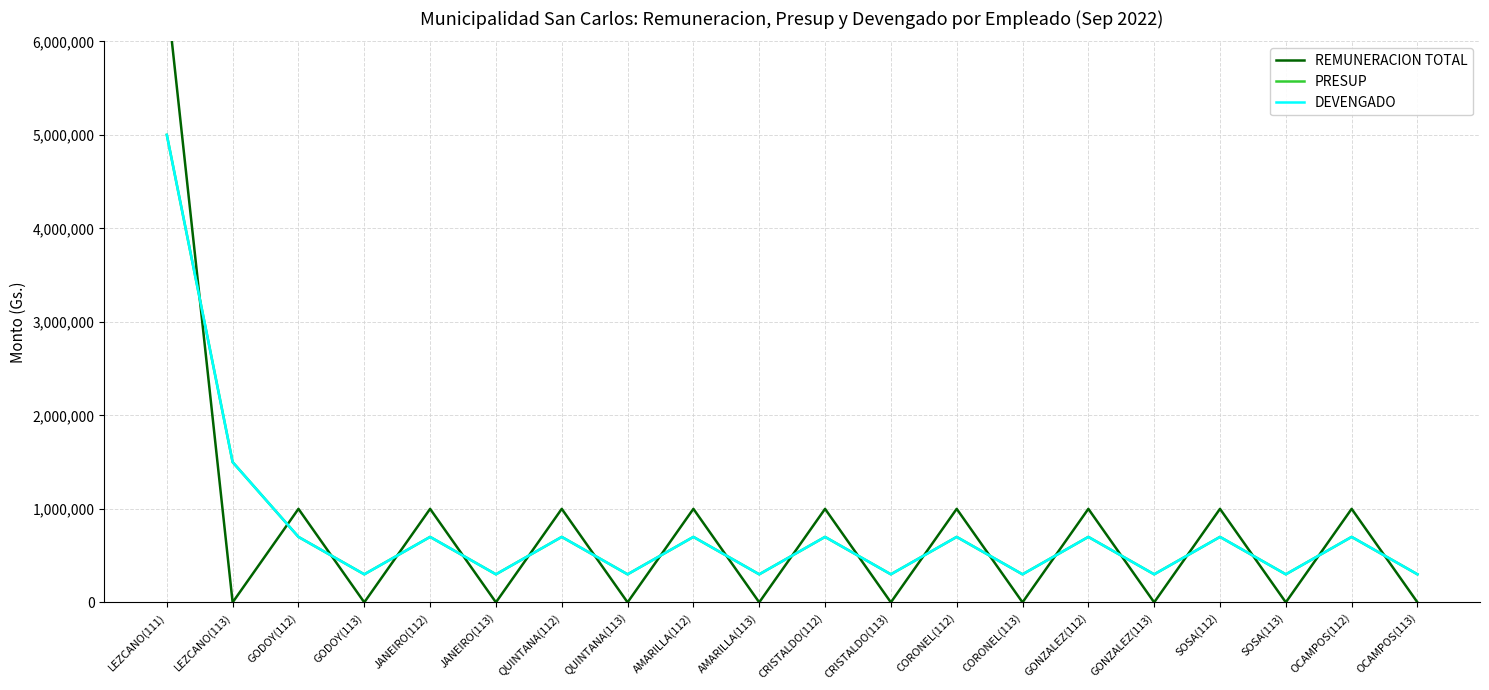

Is this an area chart (filled region under the line)?

No